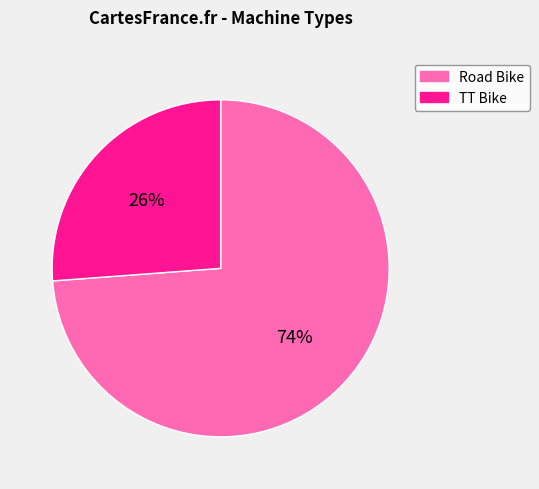

Between TT Bike and Road Bike, which is larger?

Road Bike